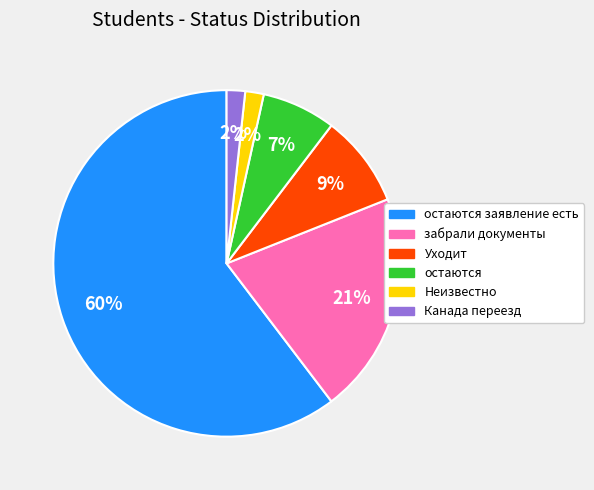

Does any single category account for the majority?

Yes